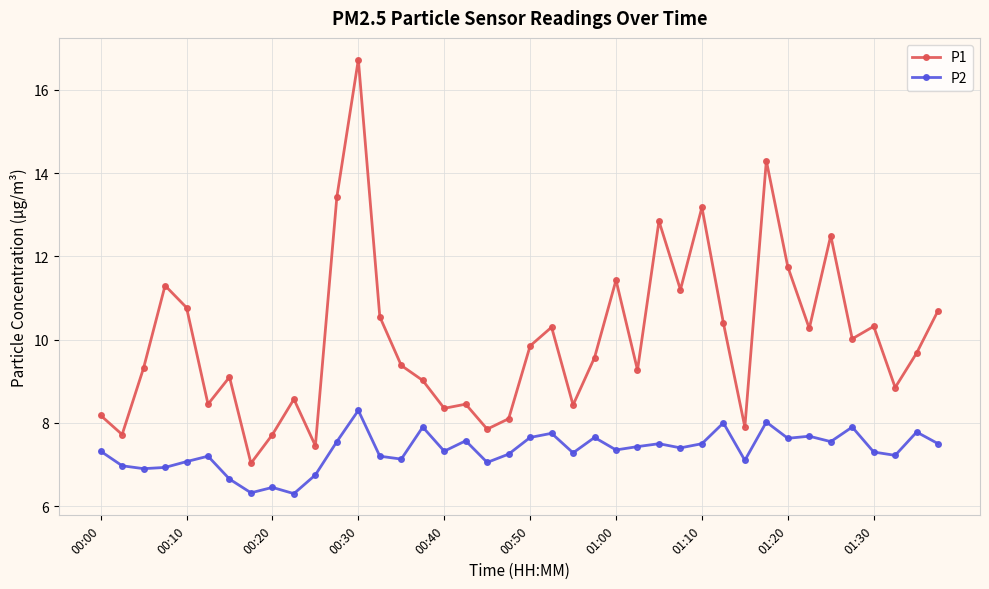

What is the maximum value shown in the chart?

16.7